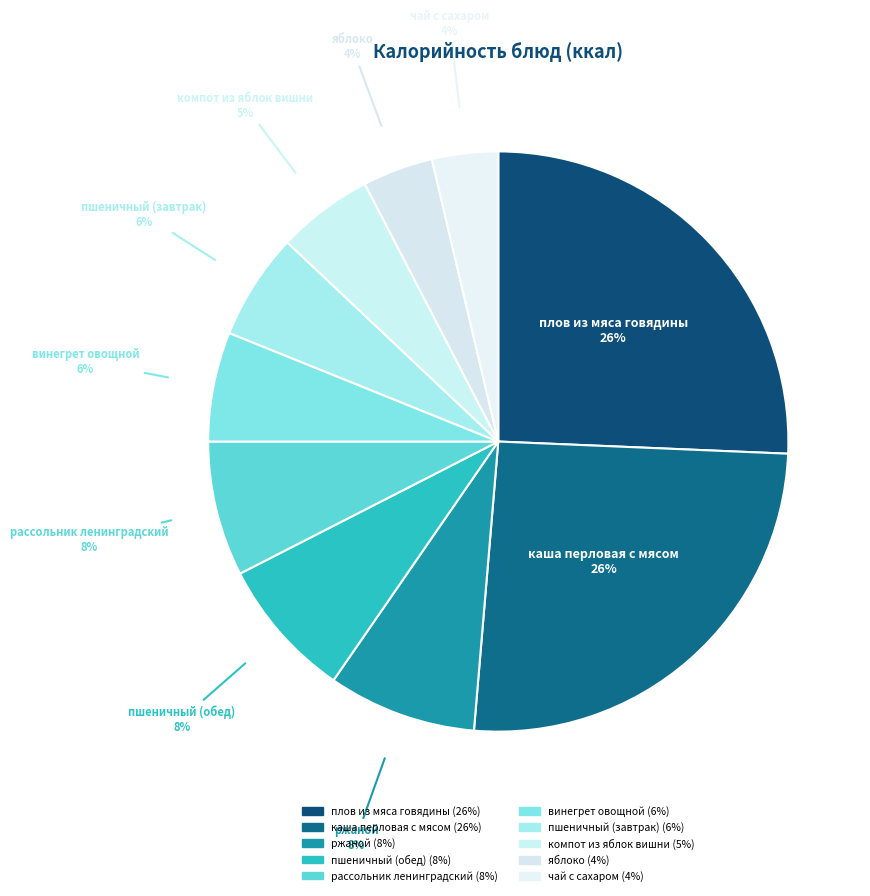

Count the number of slices in the pie.

10